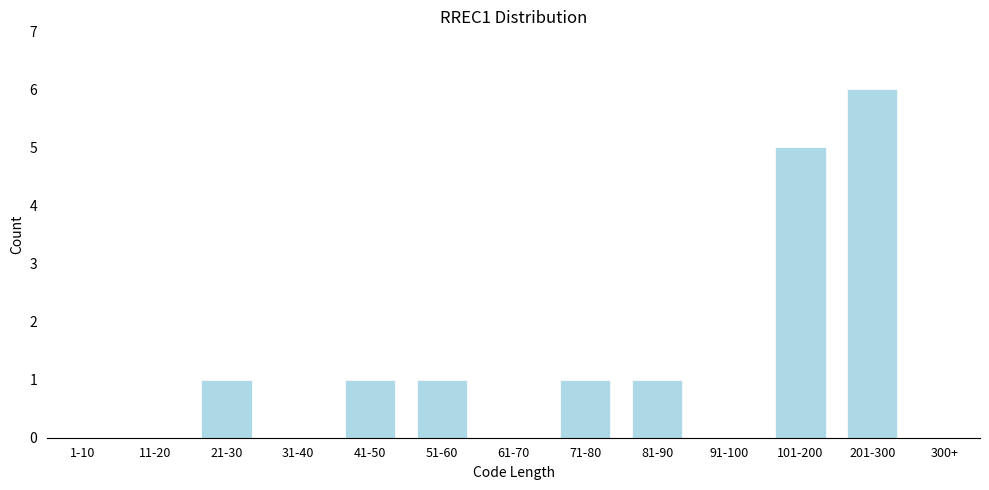

Reading left to right, what are all the values shown in this chart?

1-10=0	11-20=0	21-30=1	31-40=0	41-50=1	51-60=1	61-70=0	71-80=1	81-90=1	91-100=0	101-200=5	201-300=6	300+=0